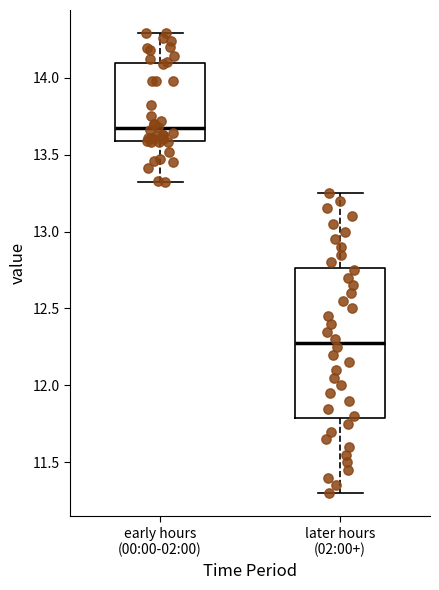

Reading left to right, transcribe this box plot: for each box, give where its median line is, the range the box spans, and where its two whiskers end, as read against the y-axis. The values are not printed on the chart, so give them approximately, as read against the axis.

early hours (00:00-02:00): median 13.65, box 13.60 to 14.10, whiskers 13.30 to 14.30
later hours (02:00+): median 12.30, box 11.80 to 12.75, whiskers 11.30 to 13.25